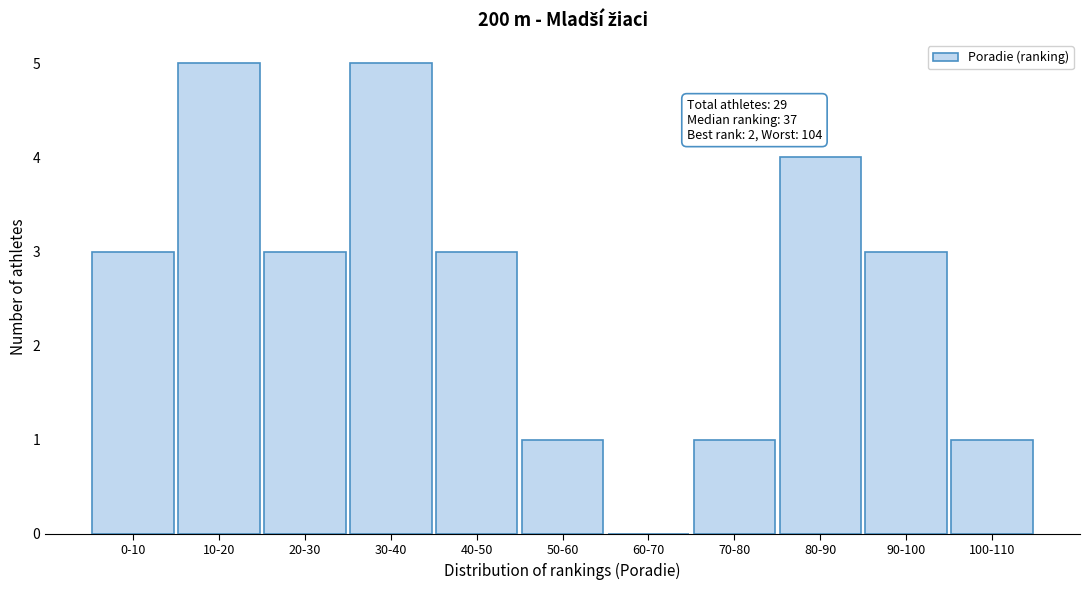

Reading left to right, transcribe all the data shown in this chart.

0-10=3	10-20=5	20-30=3	30-40=5	40-50=3	50-60=1	60-70=0	70-80=1	80-90=4	90-100=3	100-110=1